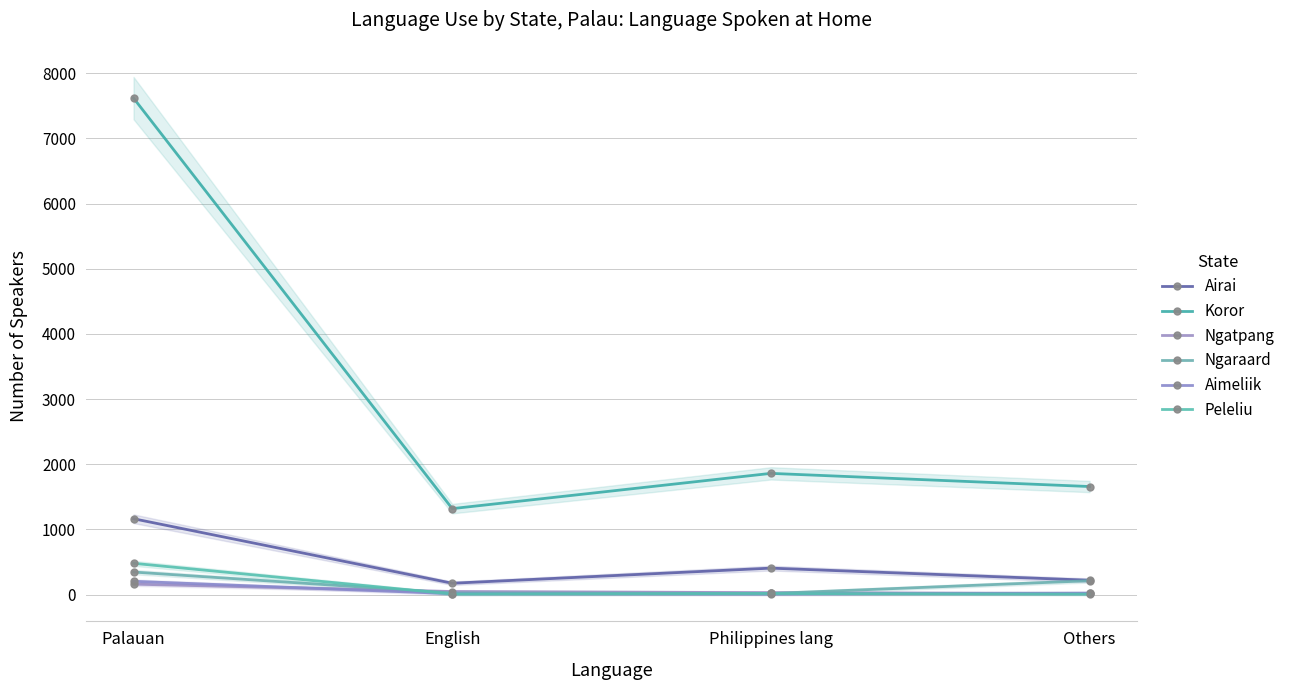

At which category does Airai reach its first local valley?

English